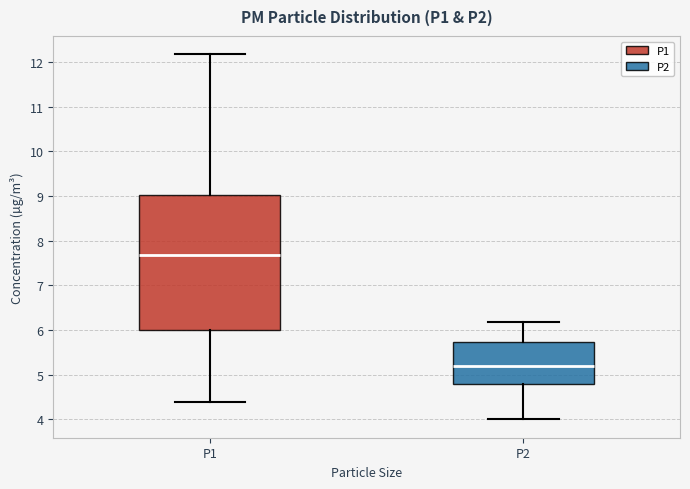

Reading left to right, transcribe this box plot: for each box, give where its median line is, the range the box spans, and where its two whiskers end, as read against the y-axis. The values are not printed on the chart, so give them approximately, as read against the axis.

P1: median 7.7, box 6.0 to 9.0, whiskers 4.4 to 12.2
P2: median 5.2, box 4.8 to 5.7, whiskers 4.0 to 6.2